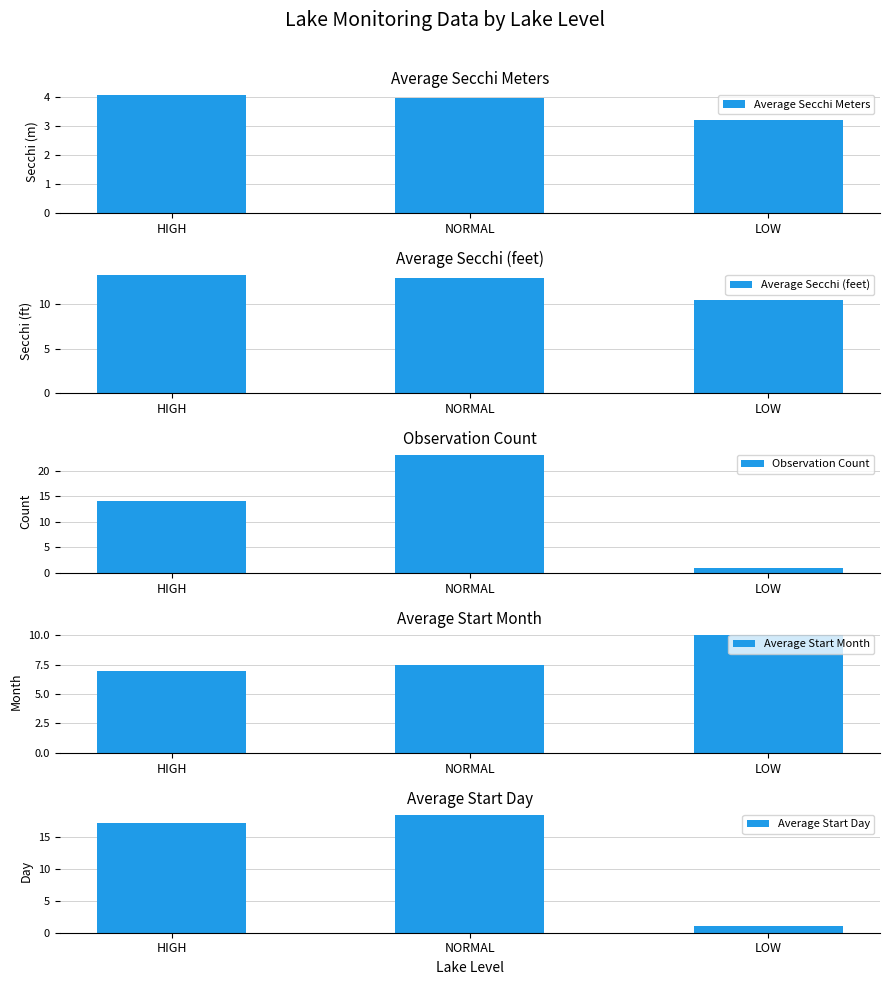

Read the Average Secchi Meters value at NORMAL.

4.0